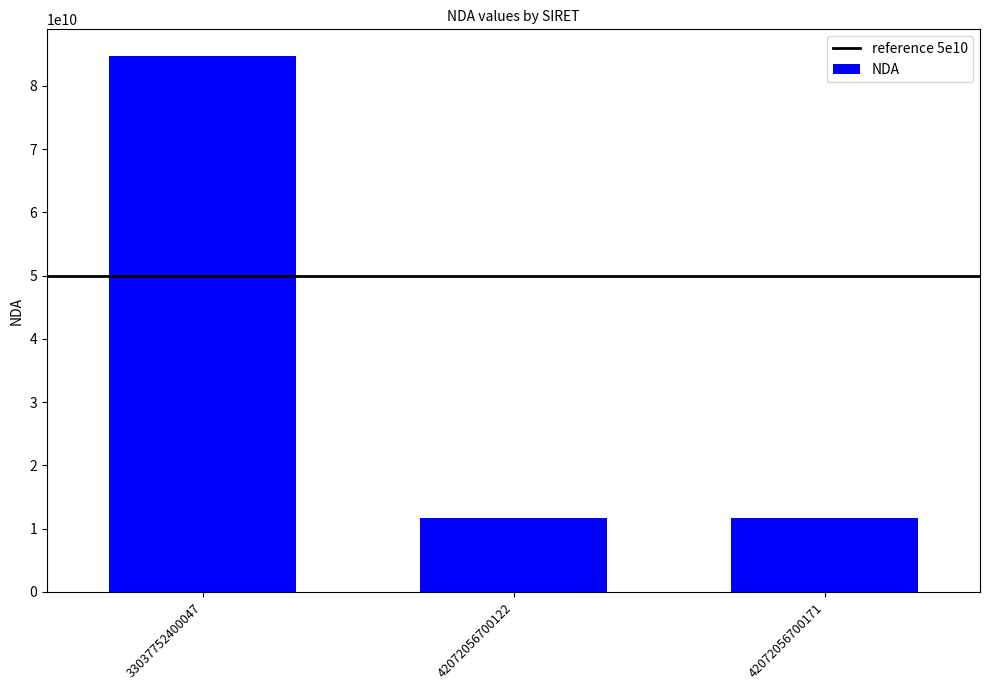

What is the approximate value at 33037752400047?

84691720069